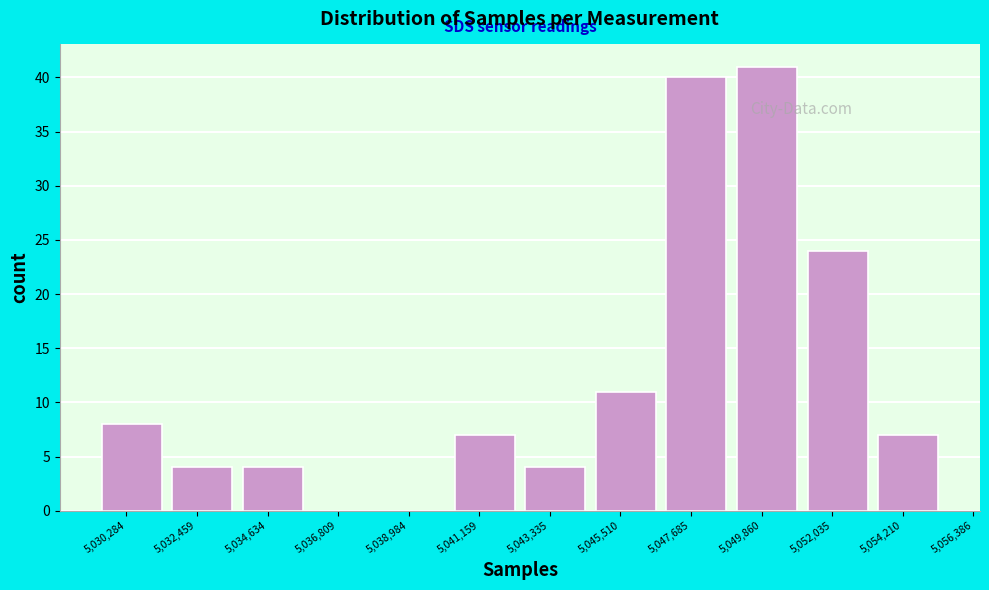

Reading left to right, extract all data points from this chart.

5,030,284=8	5,032,459=4	5,034,634=4	5,036,809=0	5,038,984=0	5,041,159=7	5,043,335=4	5,045,510=11	5,047,685=40	5,049,860=41	5,052,035=24	5,054,210=7